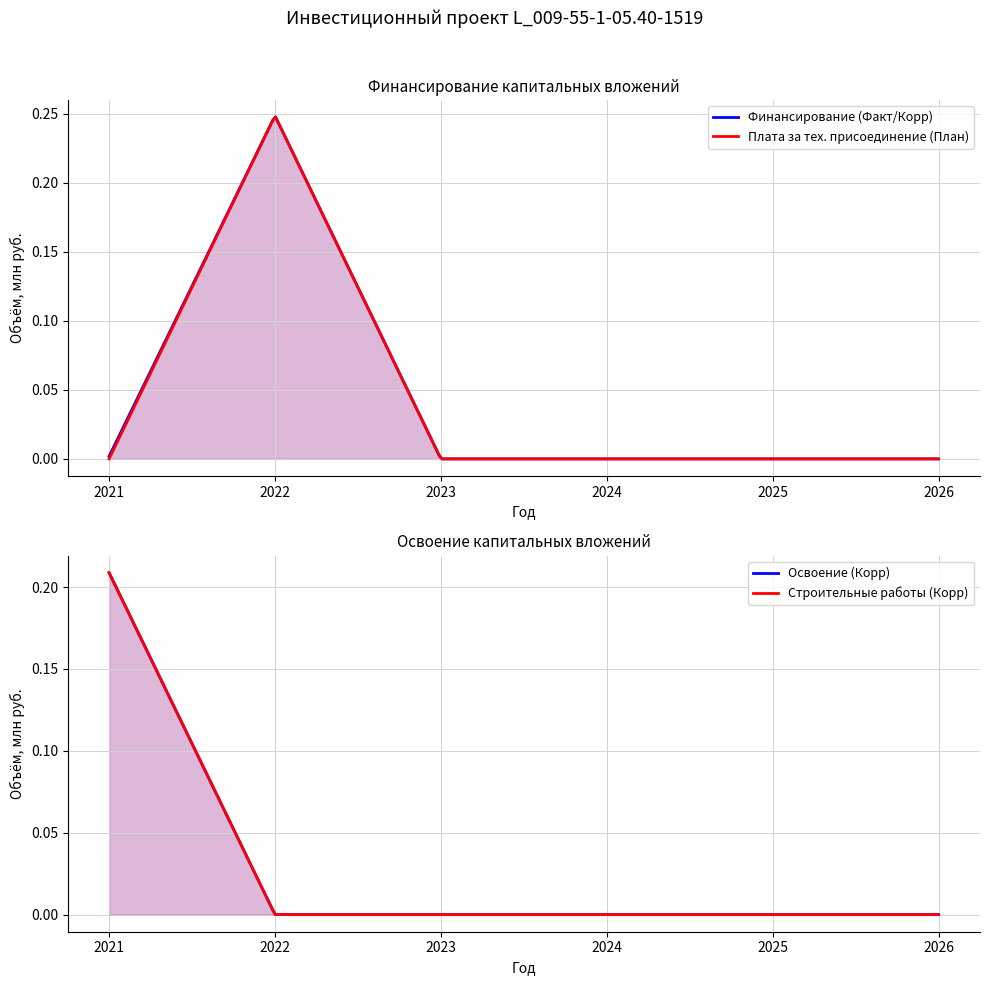

True or false: Финансирование (Факт/Корр) and Финансирование (План) intersect in this chart.

False